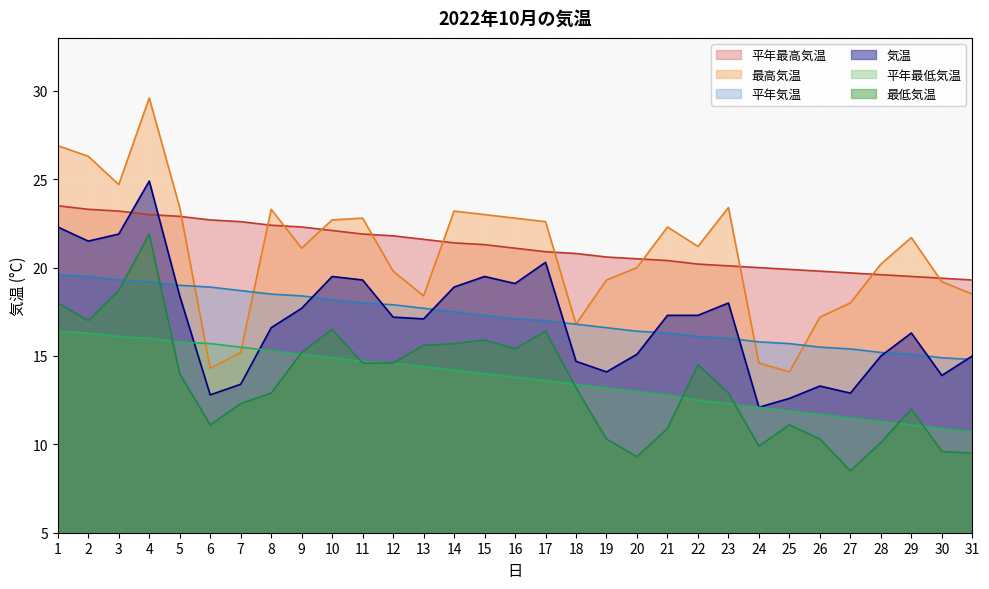

At 15, list the series in order from smallest to largest.

平年最低気温, 最低気温, 平年気温, 気温, 平年最高気温, 最高気温